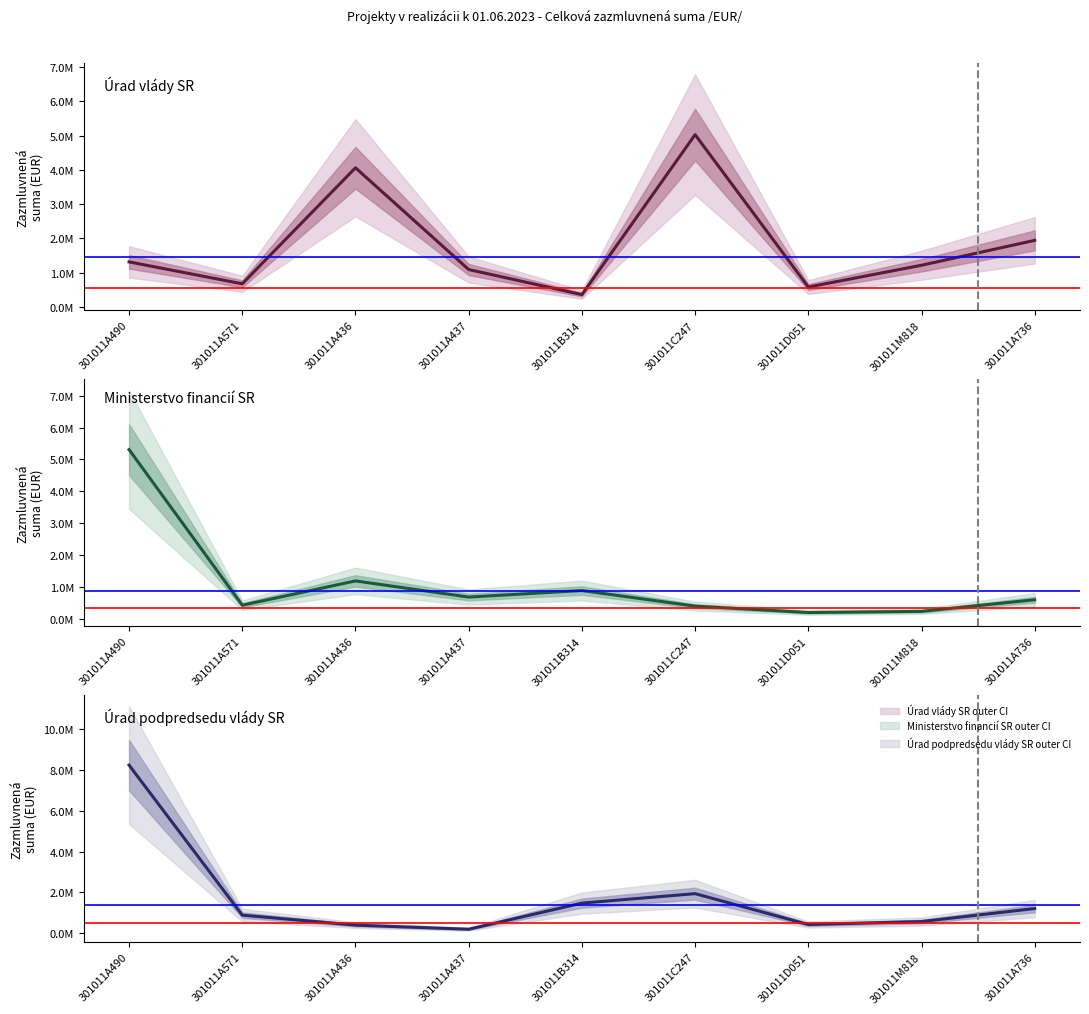

What is the spread (max minus min) of values at 301011B314?

1123522